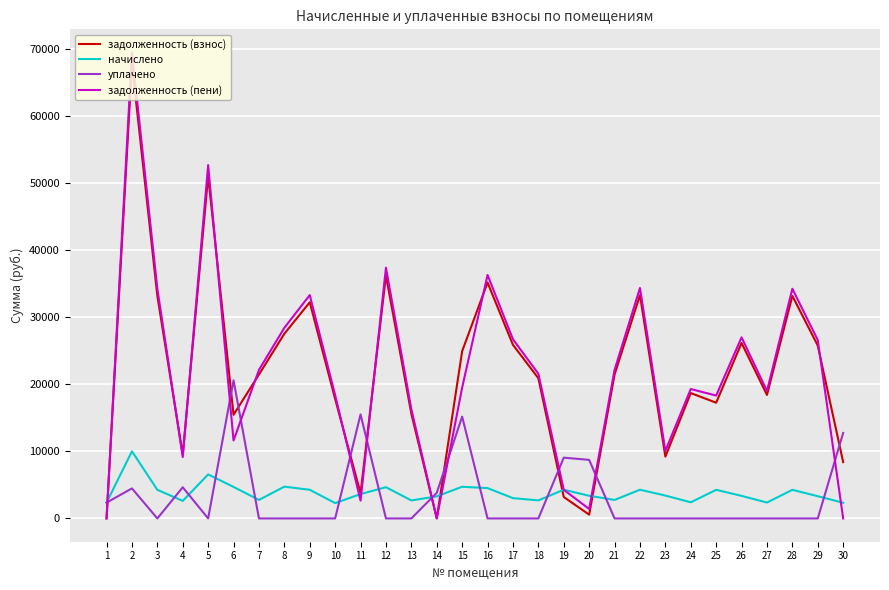

At which category is the sum across all series the highest?

2